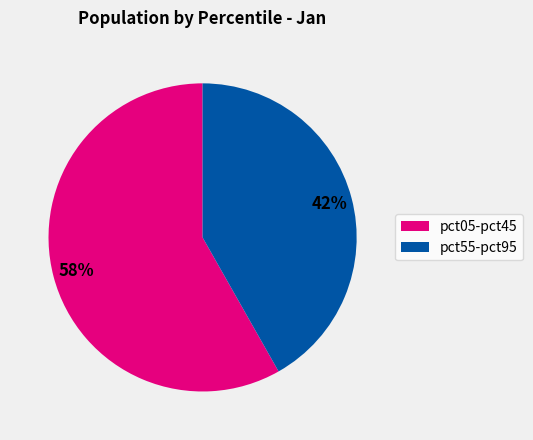

Does any single category account for the majority?

Yes